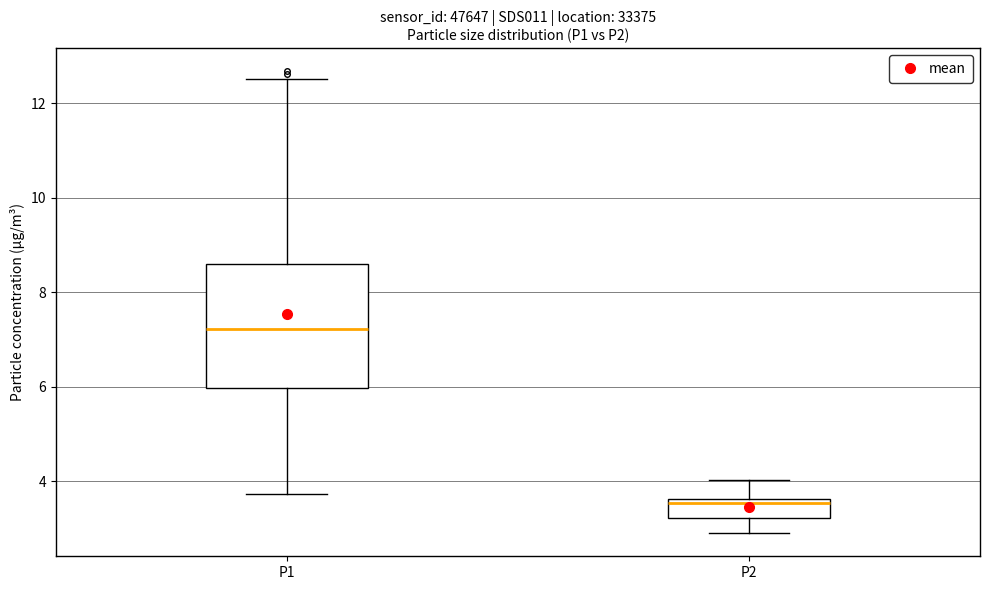

Reading left to right, read every box against the y-axis: the position of its median line, the range the box covers, and the ends of its whiskers. The values are not printed on the chart, so give them approximately, as read against the axis.

P1: median 7.2, box 6.0 to 8.6, whiskers 3.8 to 12.6
P2: median 3.6 (just below the box's upper edge), box 3.2 to 3.6, whiskers 3.0 to 4.0